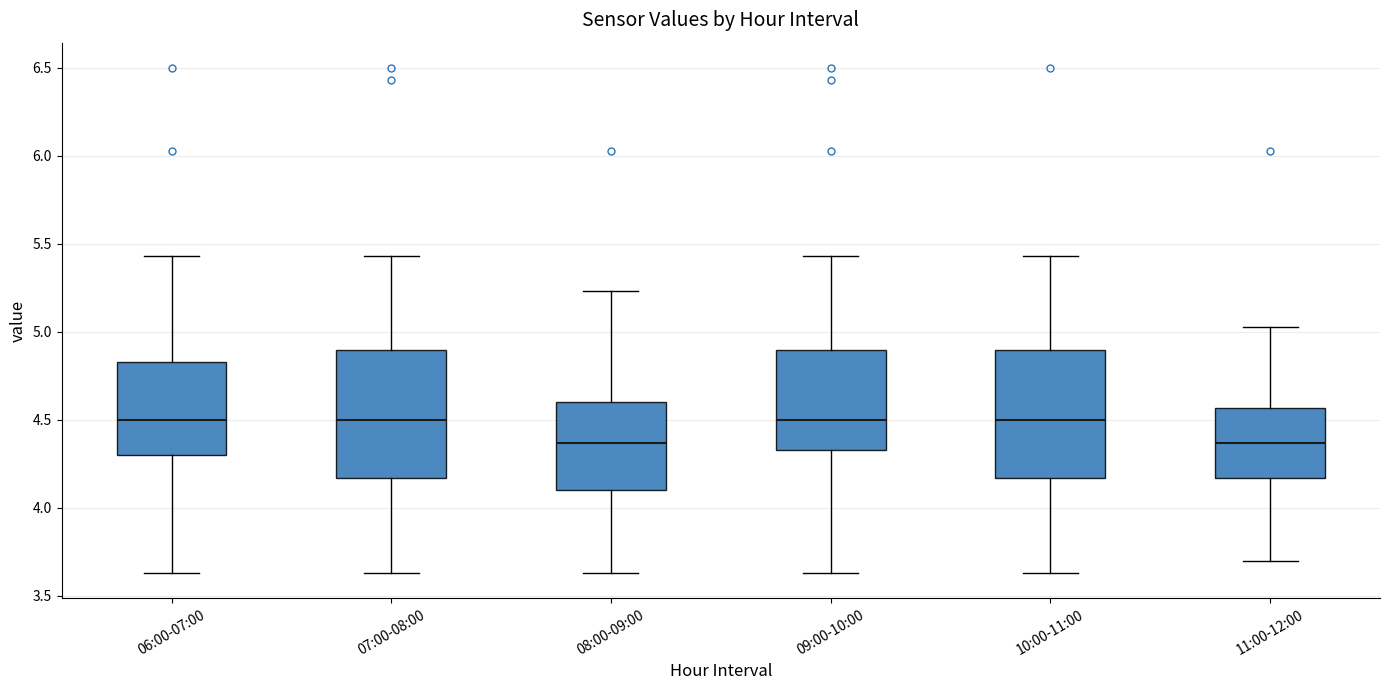

Reading left to right, transcribe this box plot: for each box, give where its median line is, the range the box spans, and where its two whiskers end, as read against the y-axis. The values are not printed on the chart, so give them approximately, as read against the axis.

06:00-07:00: median 4.50, box 4.30 to 4.85, whiskers 3.65 to 5.45
07:00-08:00: median 4.50, box 4.15 to 4.90, whiskers 3.65 to 5.45
08:00-09:00: median 4.35, box 4.10 to 4.60, whiskers 3.65 to 5.25
09:00-10:00: median 4.50, box 4.35 to 4.90, whiskers 3.65 to 5.45
10:00-11:00: median 4.50, box 4.15 to 4.90, whiskers 3.65 to 5.45
11:00-12:00: median 4.35, box 4.15 to 4.55, whiskers 3.70 to 5.05